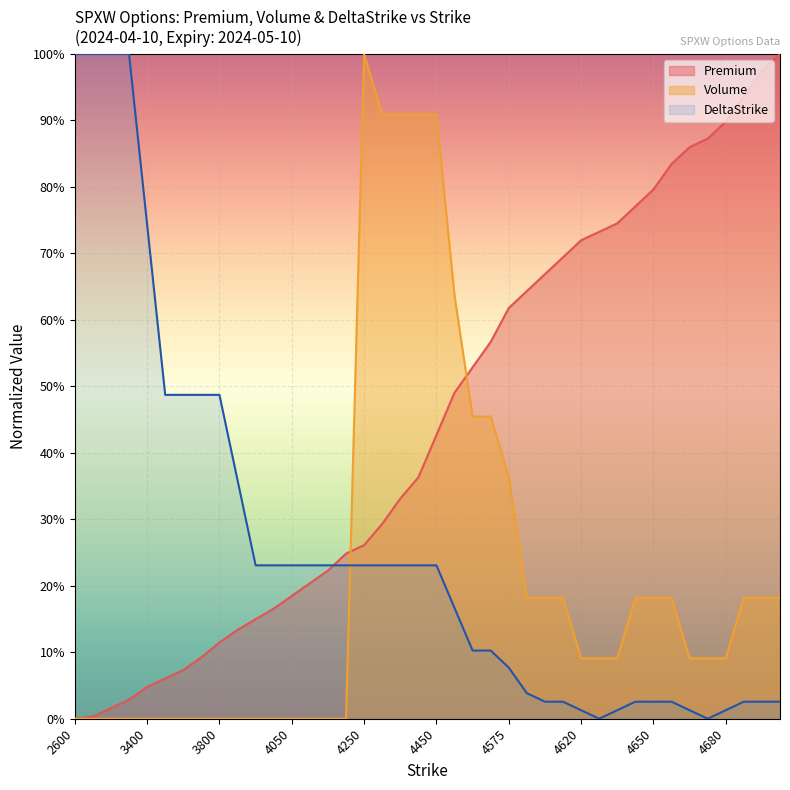

What is the total value across all series at 3600?

56.0